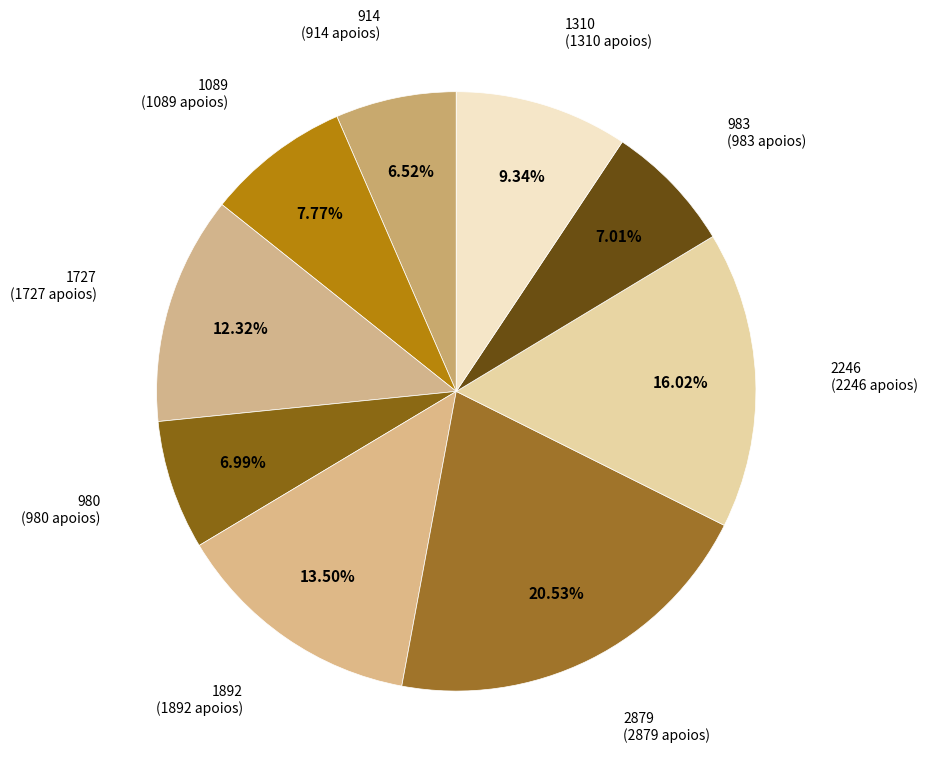

How many segments does this pie chart have?

9